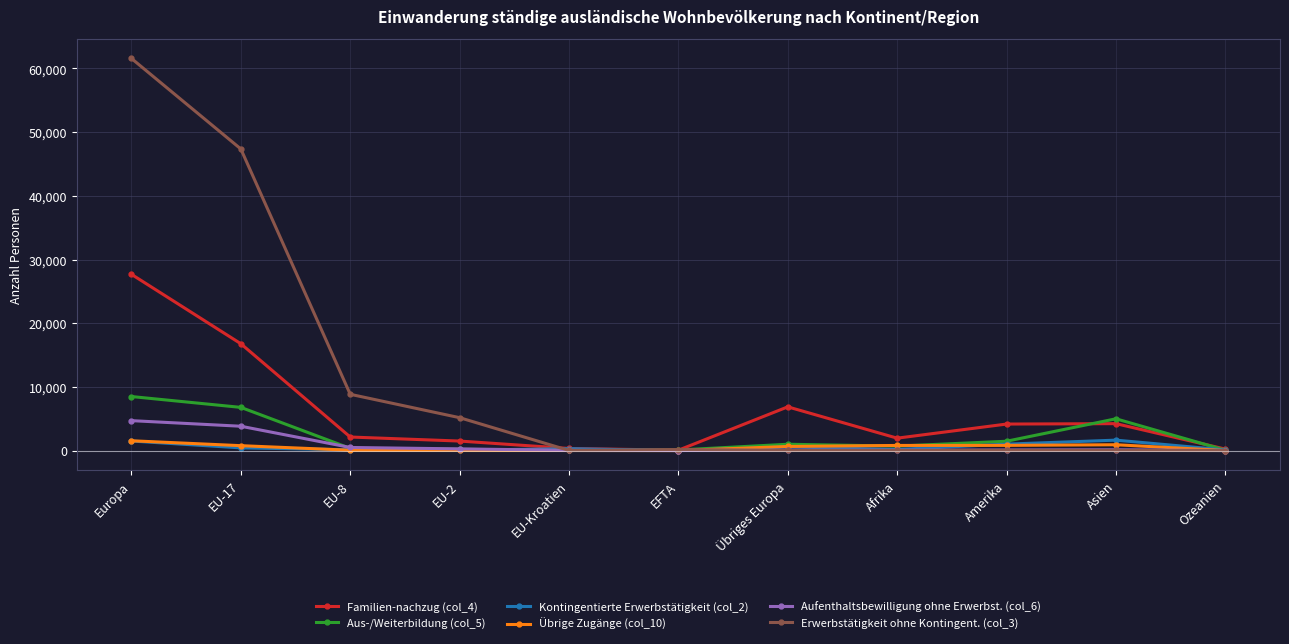

What is the label of the 2nd point from the right?

Asien